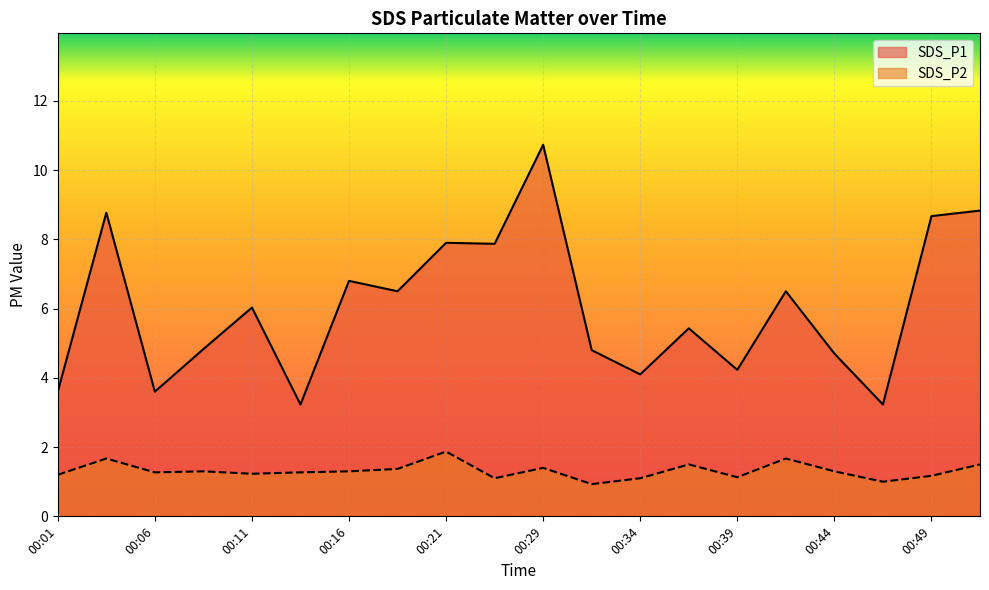

Rank the series by their maximum value, from lowest to highest.

SDS_P2, SDS_P1